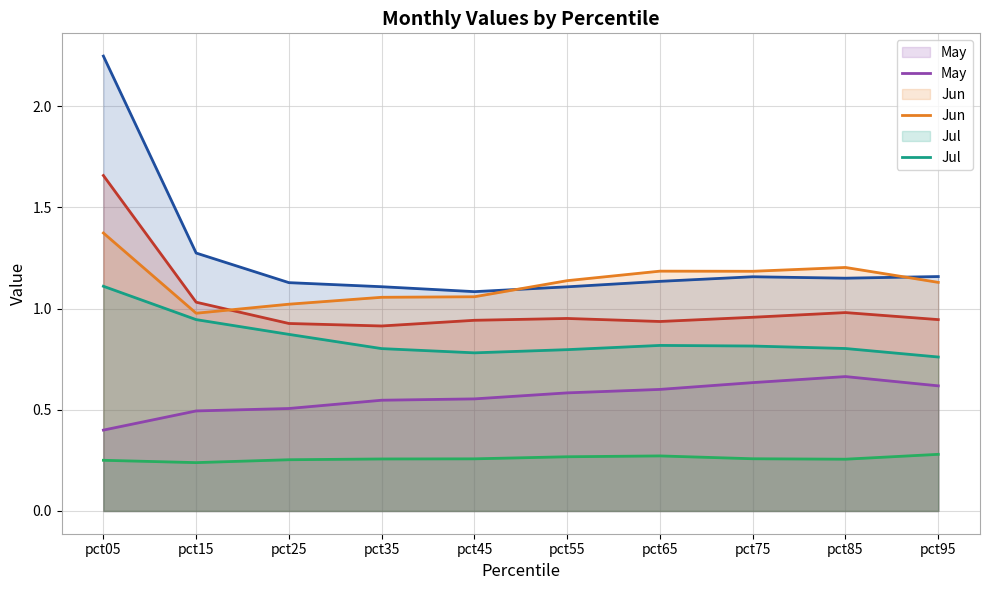

What is the total value across all series at pct25?

4.7